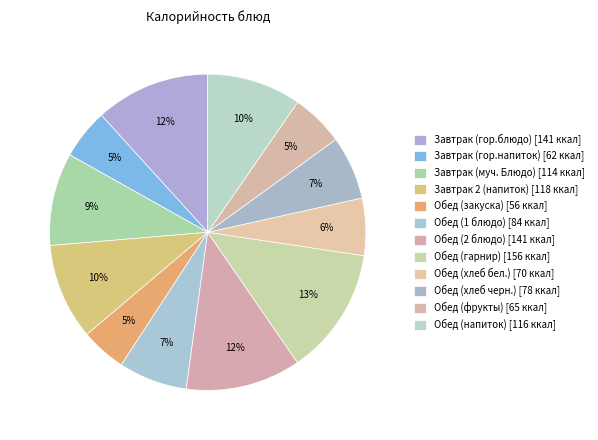

What percentage is the Обед (1 блюдо) slice, to the nearest percent?

7%